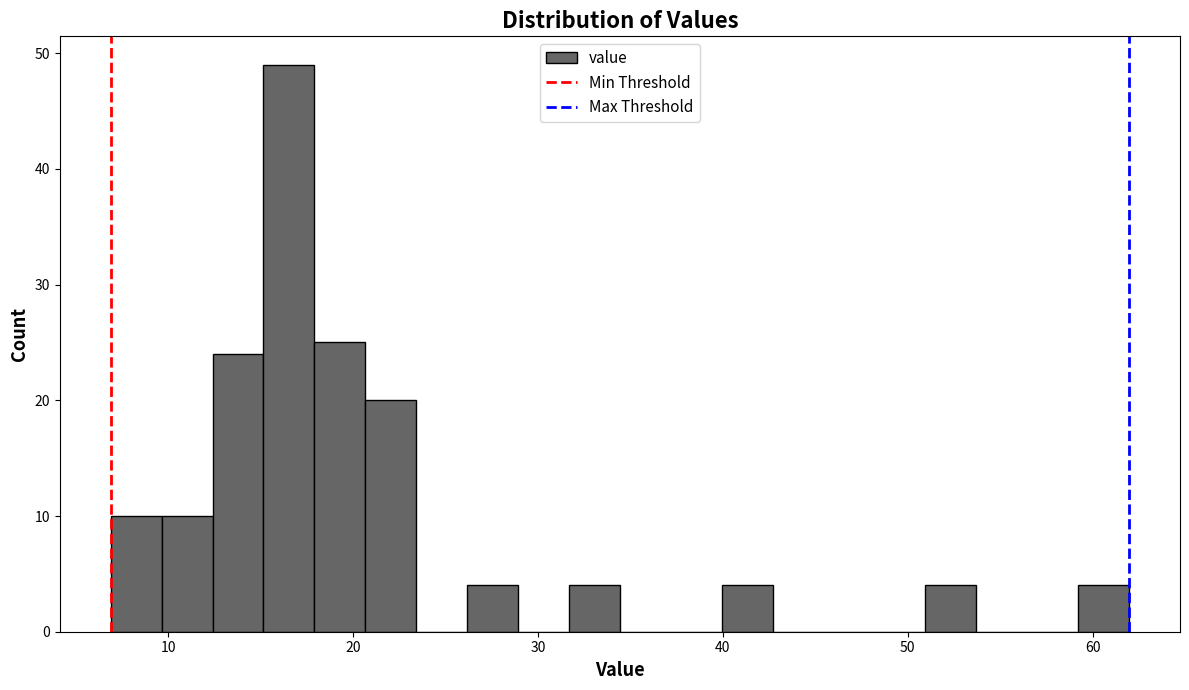

Around what value on the x-axis is the tallest bar? Give the approximate position of its centre, as read against the axis.

17